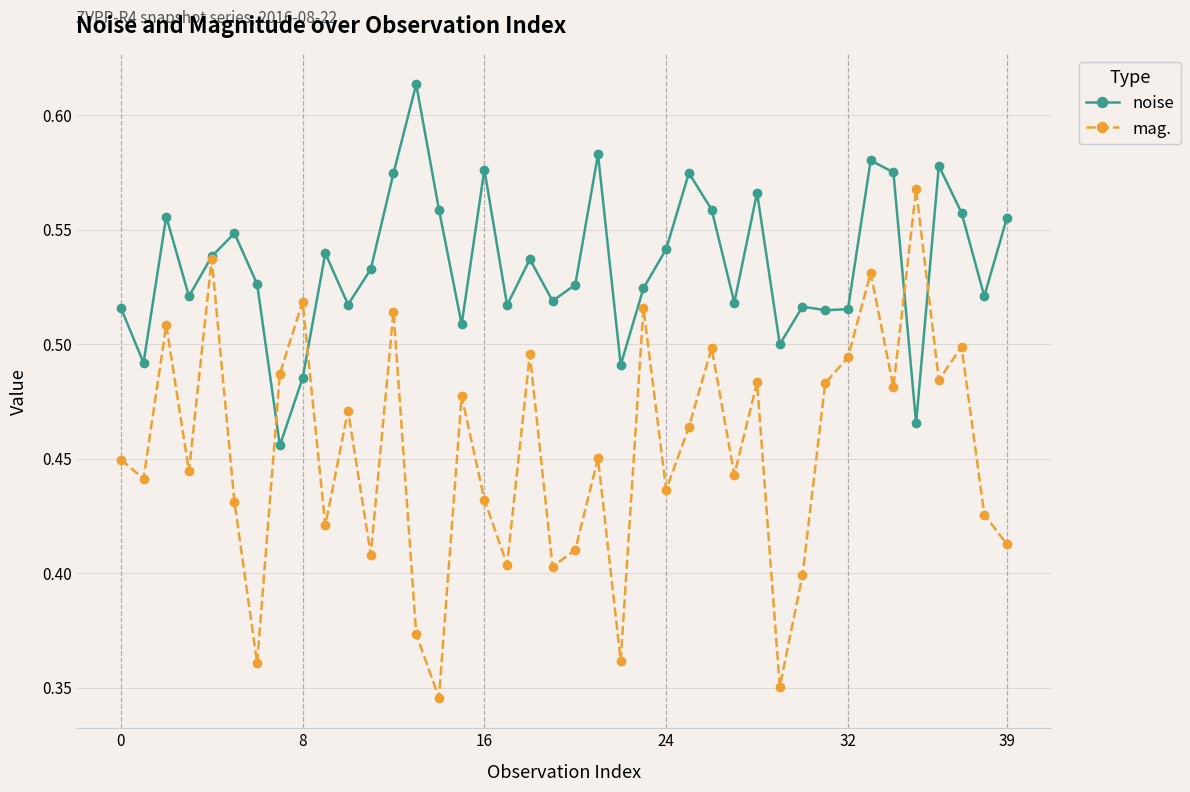

List the series in order of their overall mean, highest first.

noise, mag.